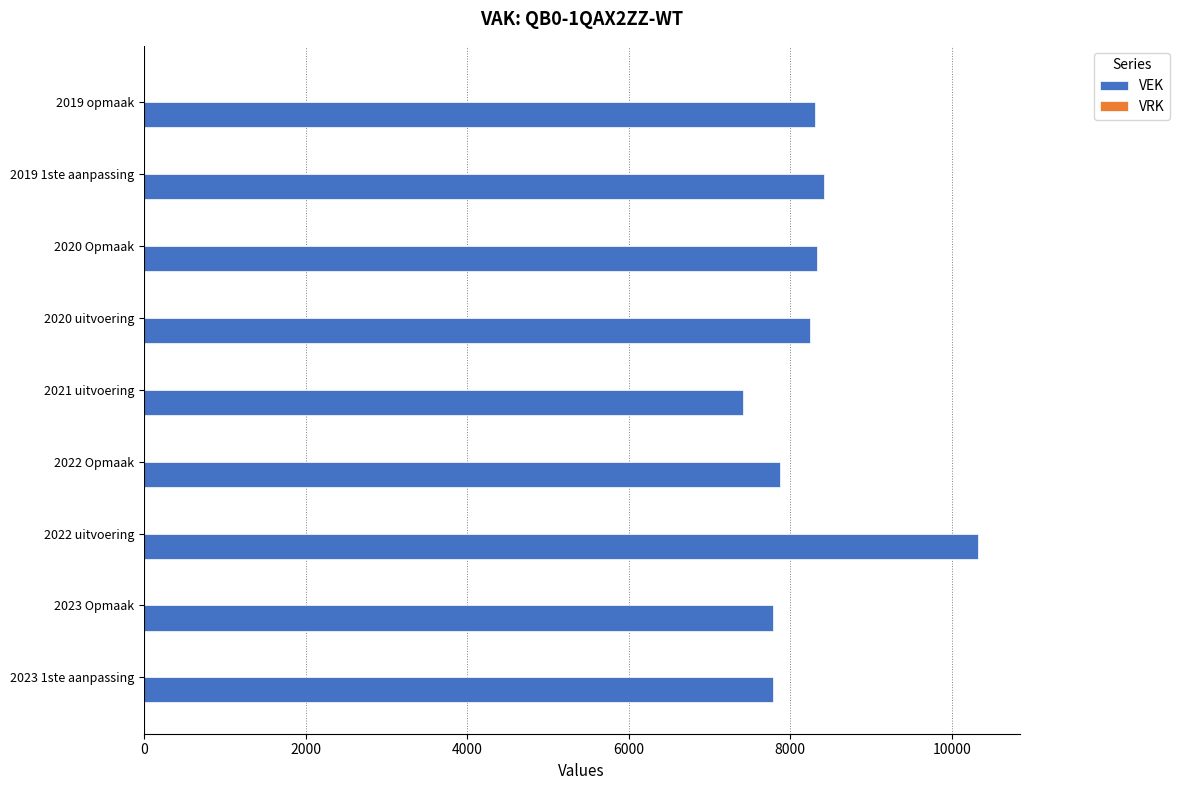

What is the sum of all values?

74475